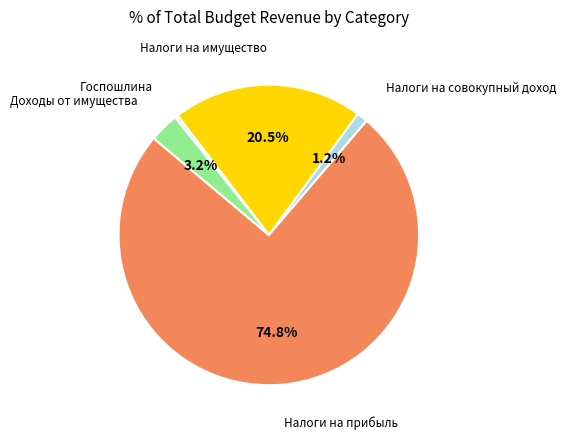

How many segments does this pie chart have?

5